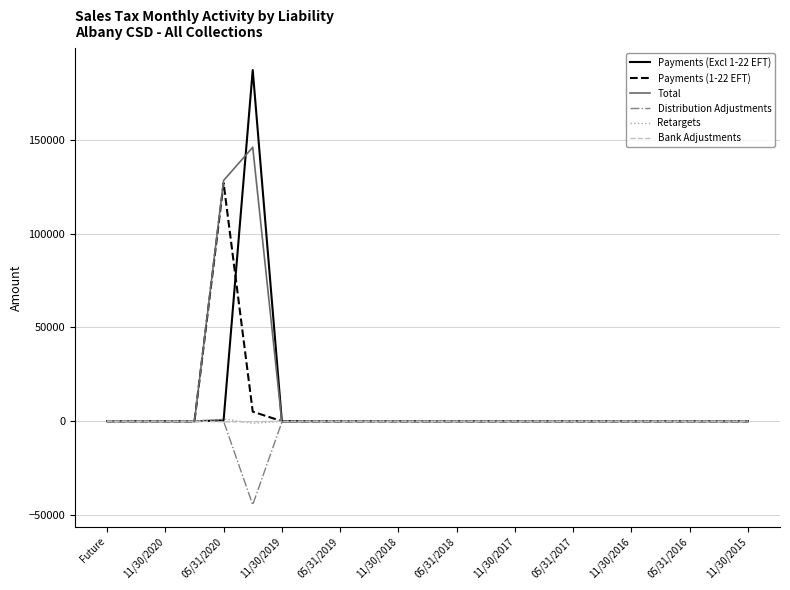

What is the smallest value displayed?

-44524.9